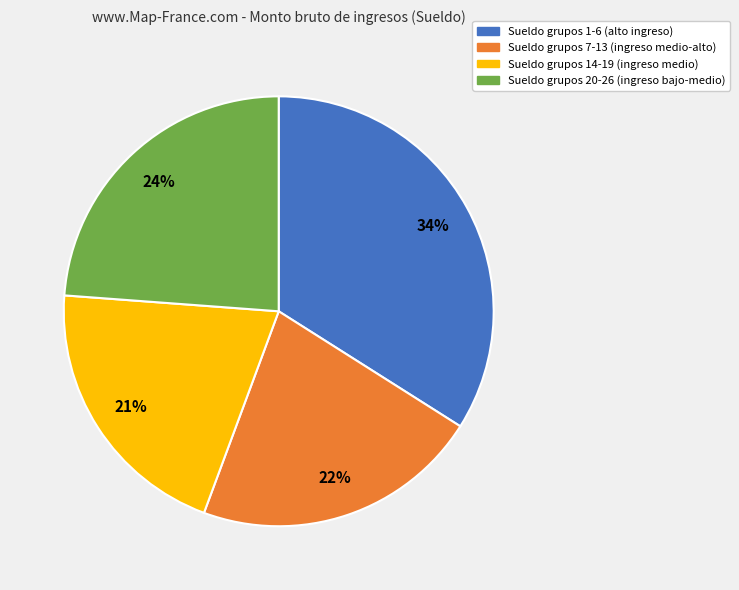

Does any single category account for the majority?

No